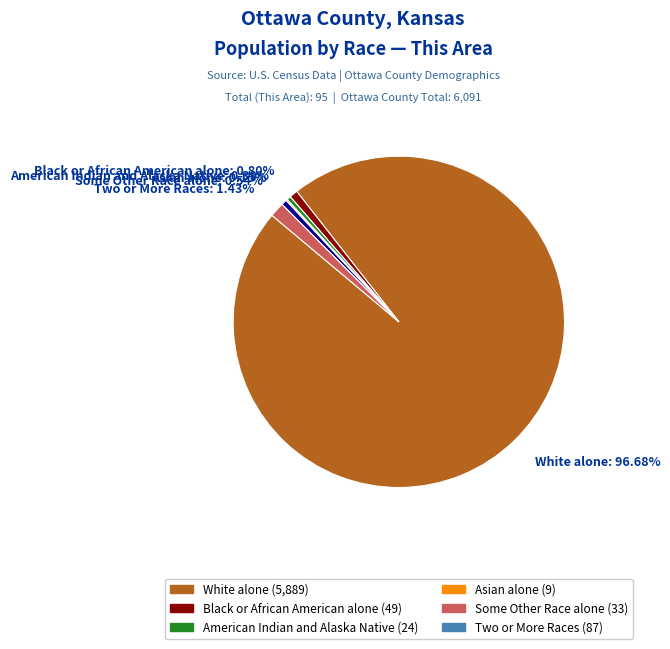

Is Two or More Races: 1.43% the majority of the pie?

No